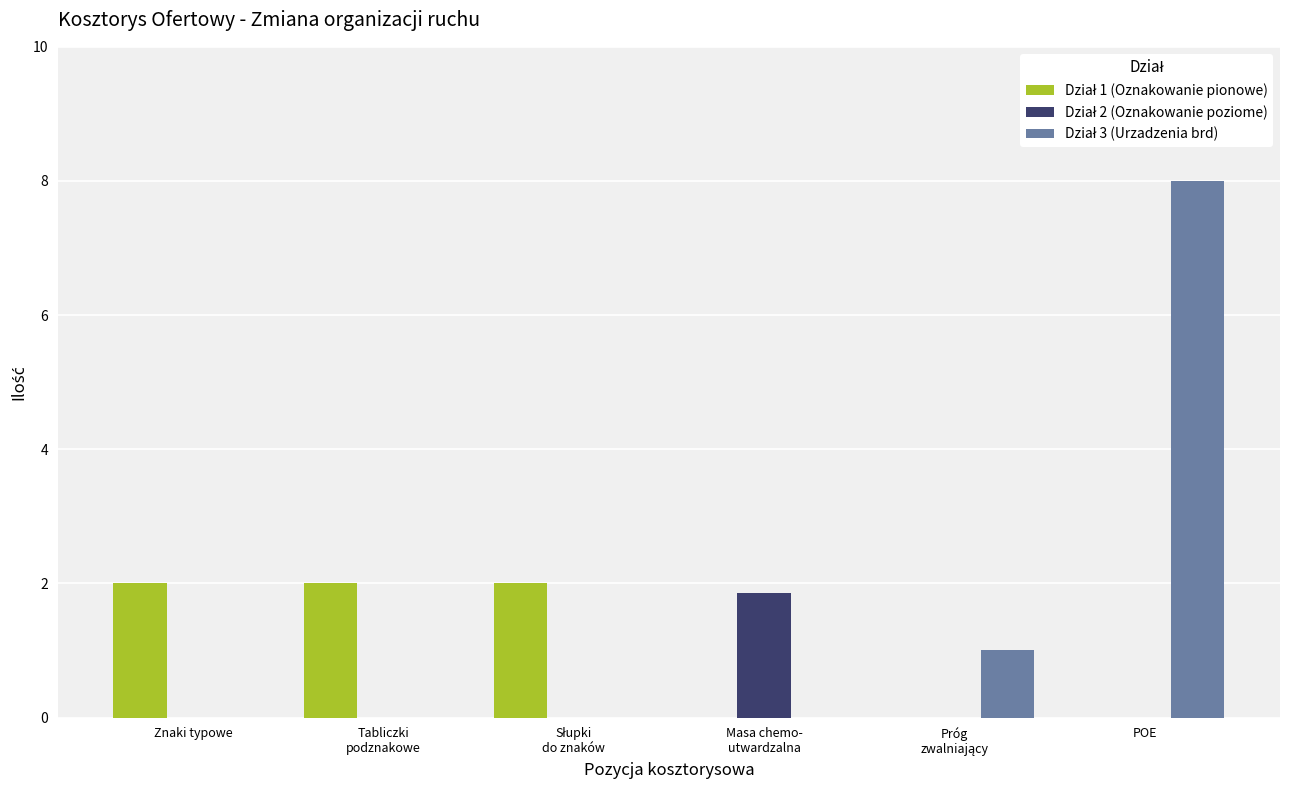

What is the greatest value displayed?

8.0